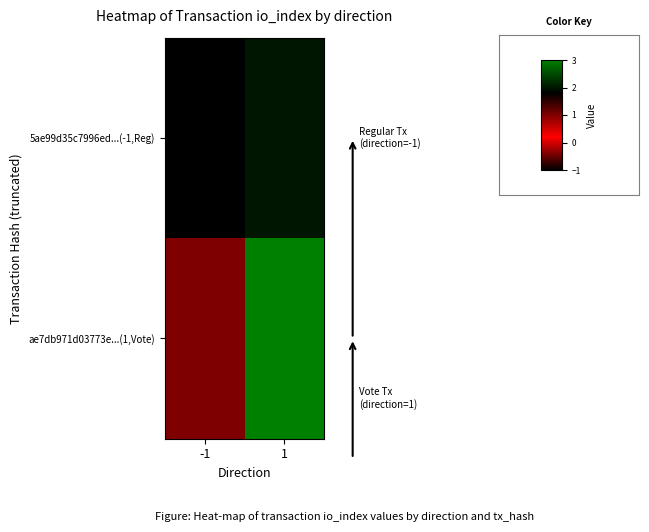

Which label corresponds to the smallest value in the chart?

-1